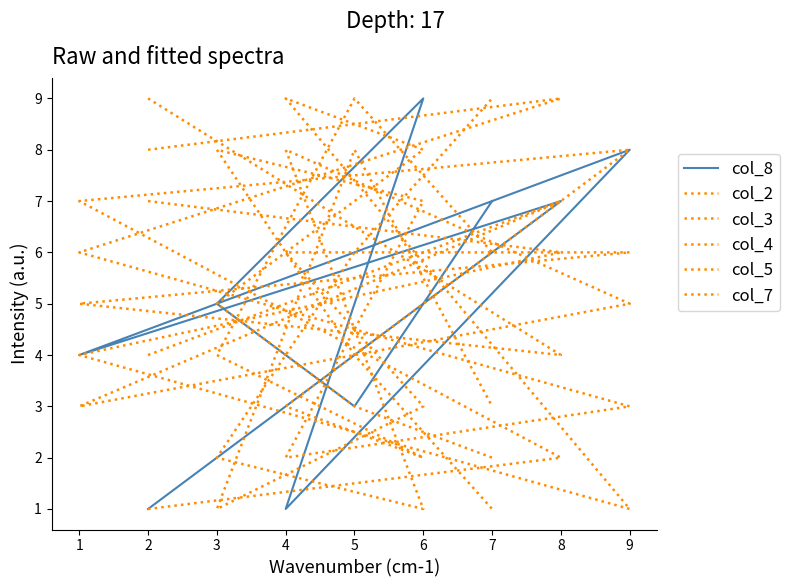

The col_5 series shows 7 at 1. True or false?

False